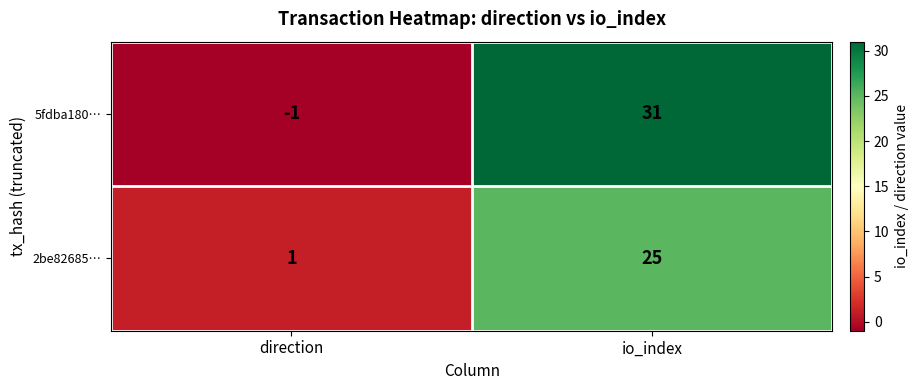

What is the average value of the 5fdba180… series?

15